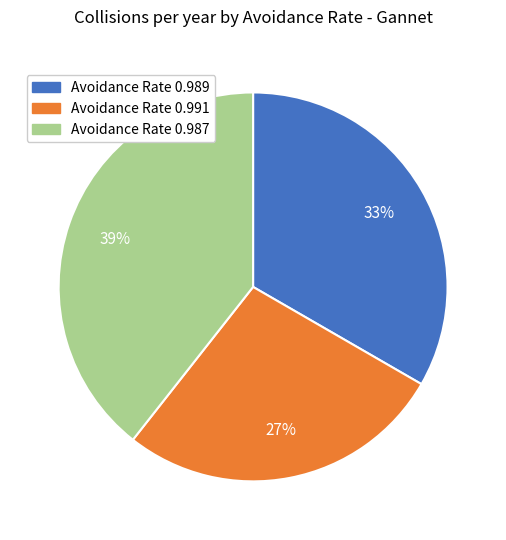

To the nearest percent, what is the combined percentage of Avoidance Rate 0.991 and Avoidance Rate 0.987?

67%